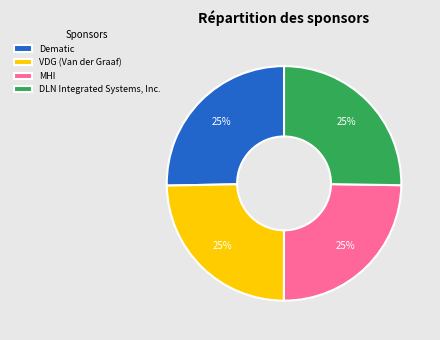

True or false: MHI accounts for 33% of the total.

False